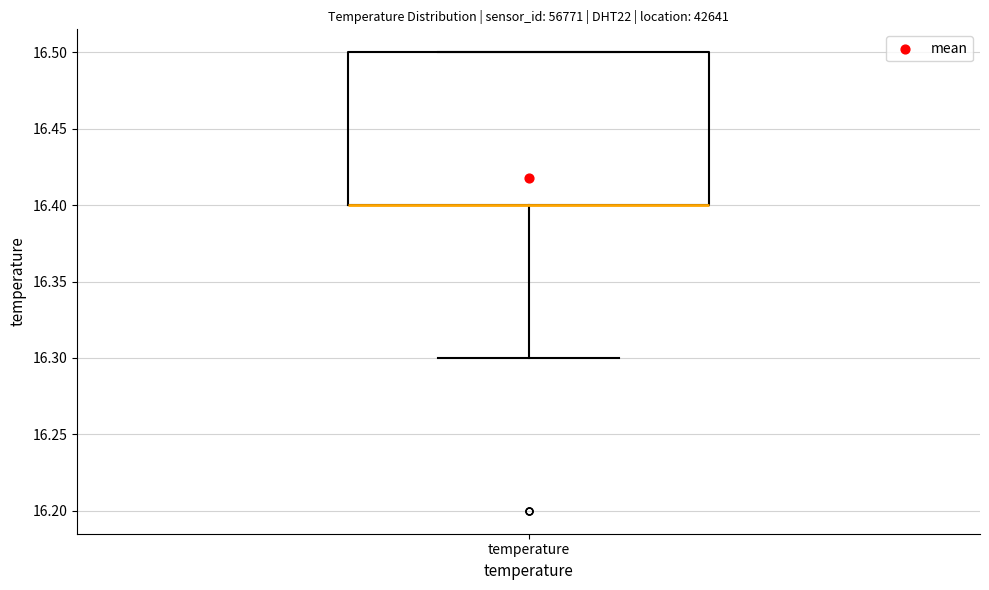

Read this box plot against the y-axis: the position of the median line, the range covered by the box, and the ends of both whiskers. The values are not printed on the chart, so give them approximately, as read against the axis.

median 16.4 (drawn on the box's lower edge), box 16.4 to 16.5, whiskers 16.3 to 16.5